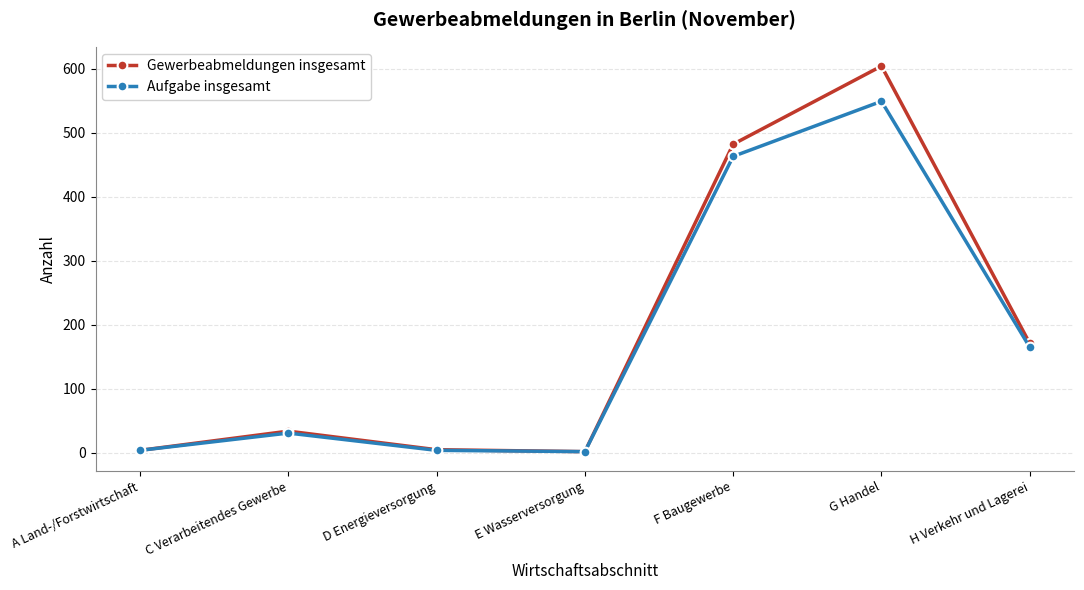

What is the difference between the maximum and minimum values in the Gewerbeabmeldungen insgesamt series?

602